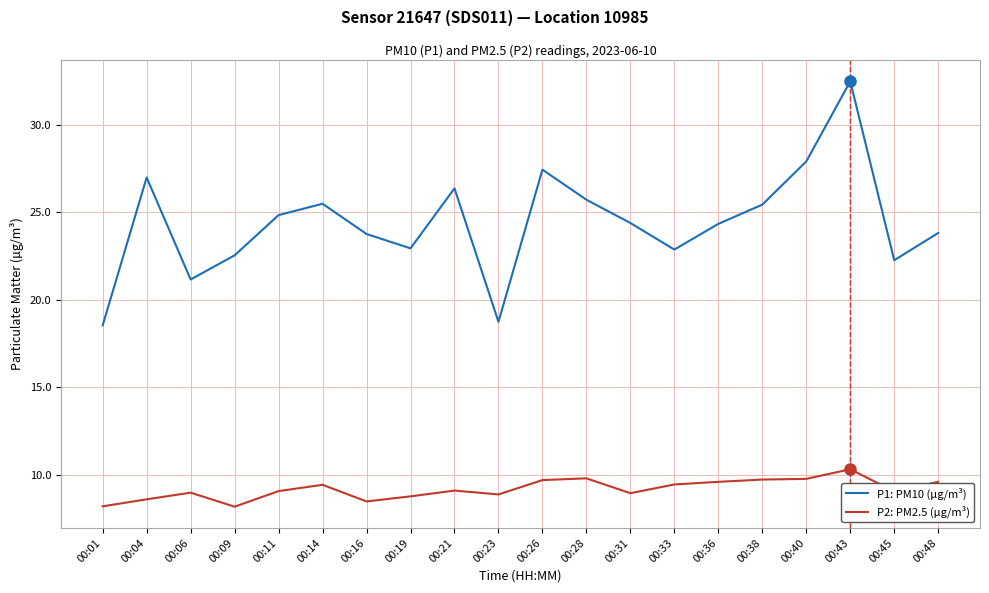

The P2: PM2.5 (µg/m³) series shows 8.9 at 00:23. True or false?

True